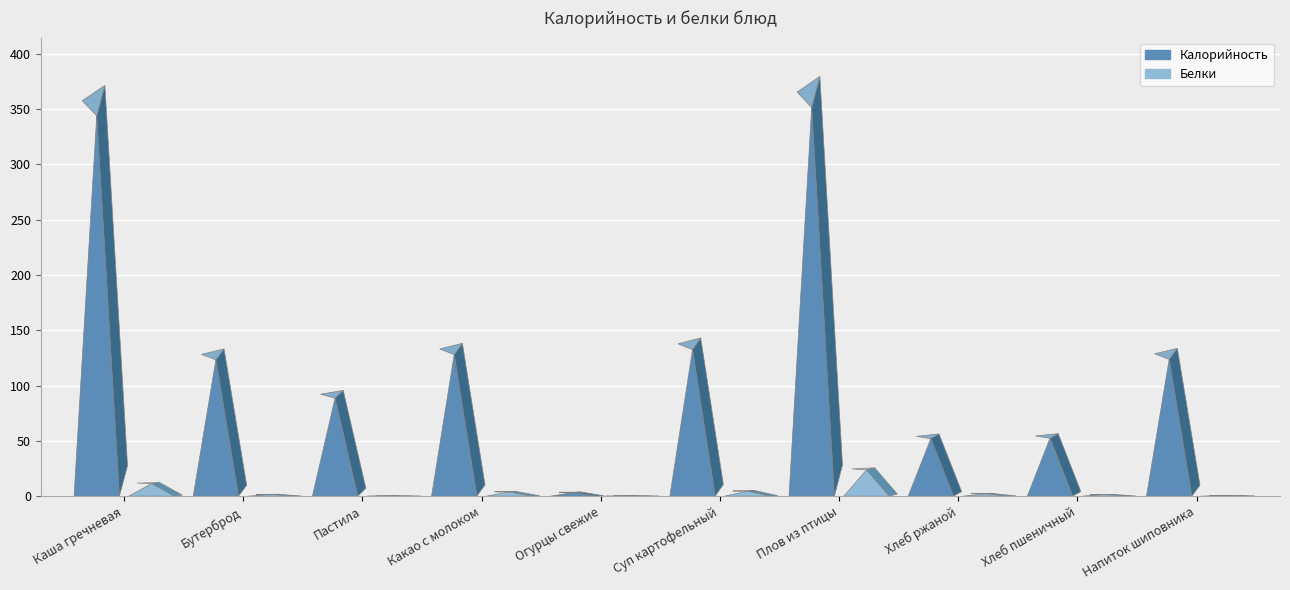

Rank the series by their average value, from highest to lowest.

Калорийность, Белки